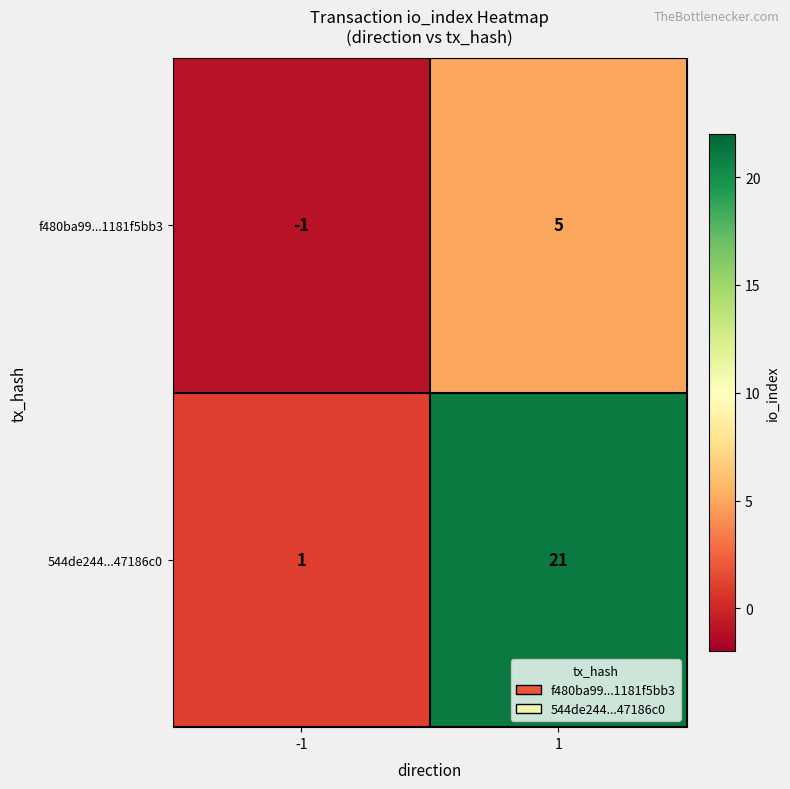

What is the greatest value displayed?

21